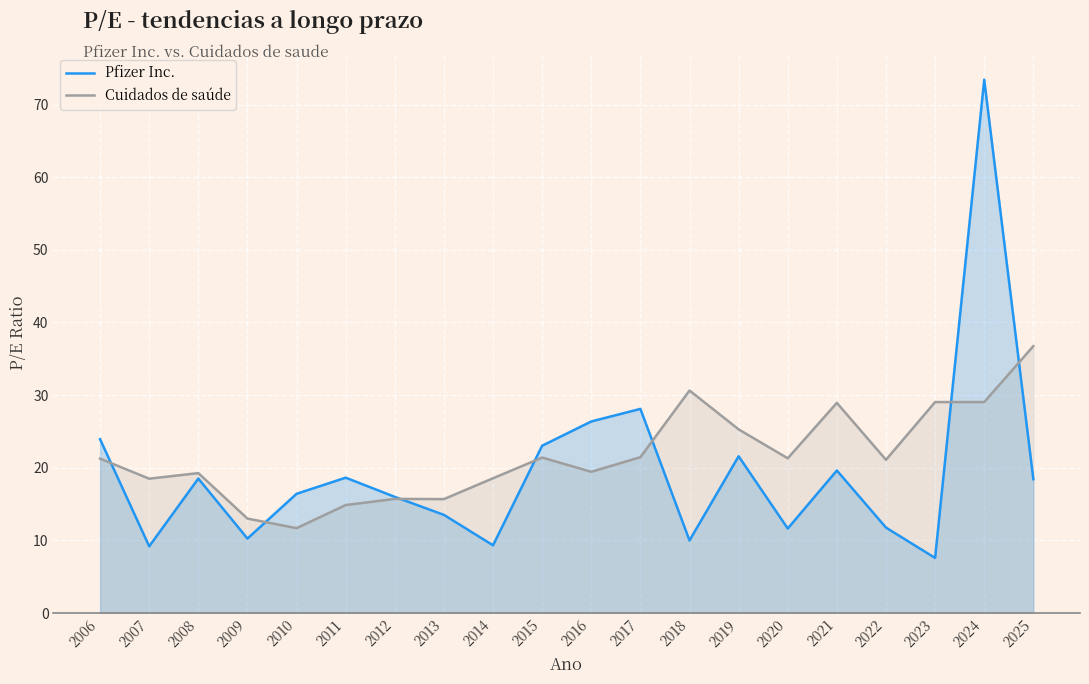

At 2010, list the series in order from largest to smallest.

Pfizer Inc., Cuidados de saúde